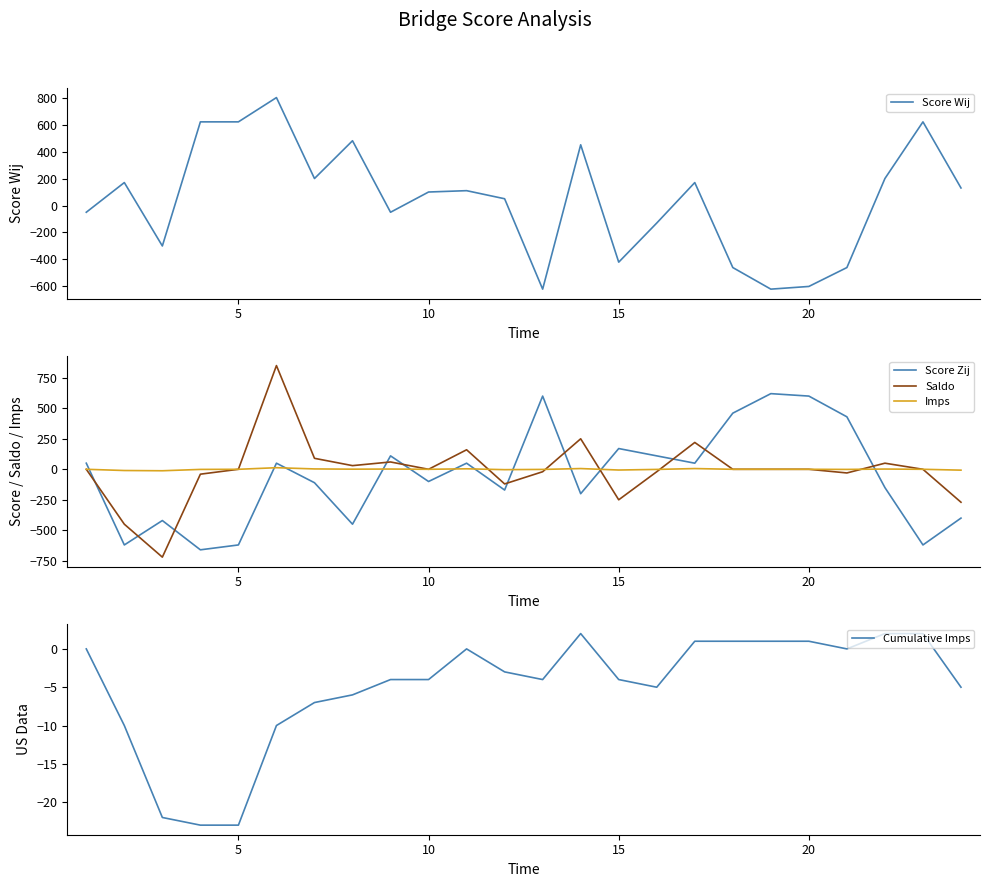

At how many categories does at least one series exceed -708?

24